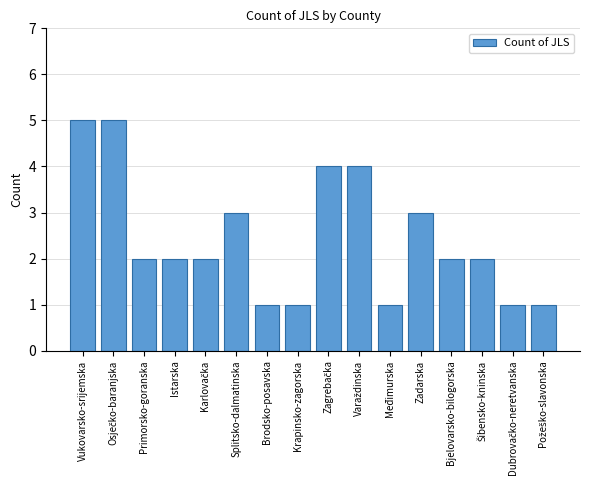

Are the bars grouped side by side (vs. stacked)?

No